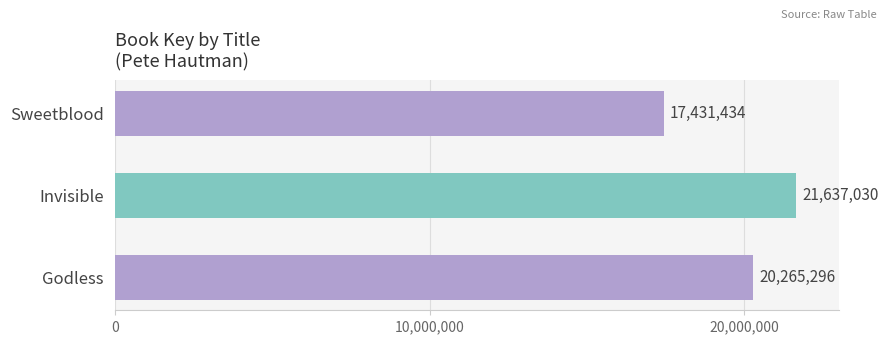

List the labels in order of value, largest first.

Invisible, Godless, Sweetblood